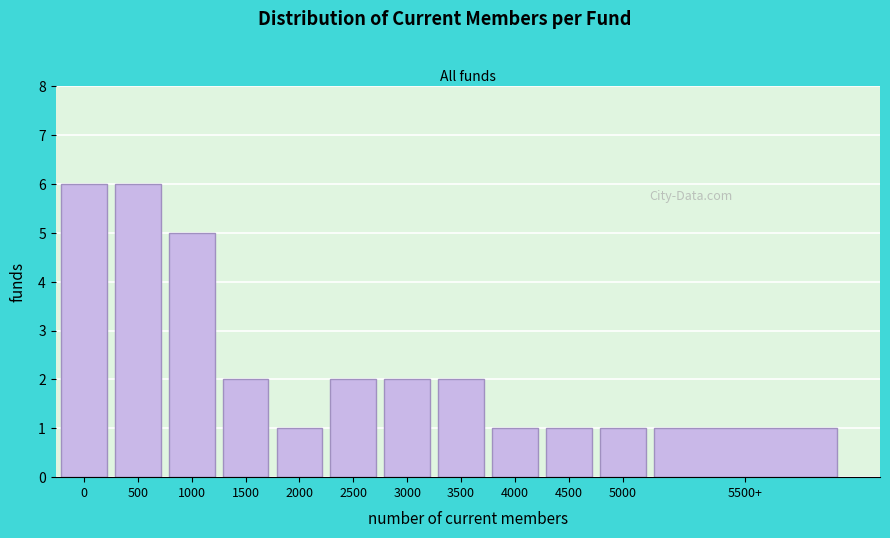

Reading right to left, what are all the values shown in this chart?

1	1	1	1	2	2	2	1	2	5	6	6